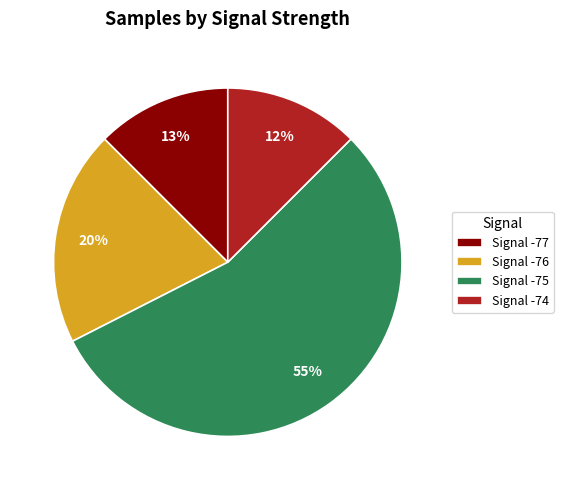

To the nearest percent, what is the average slice percentage?

25%